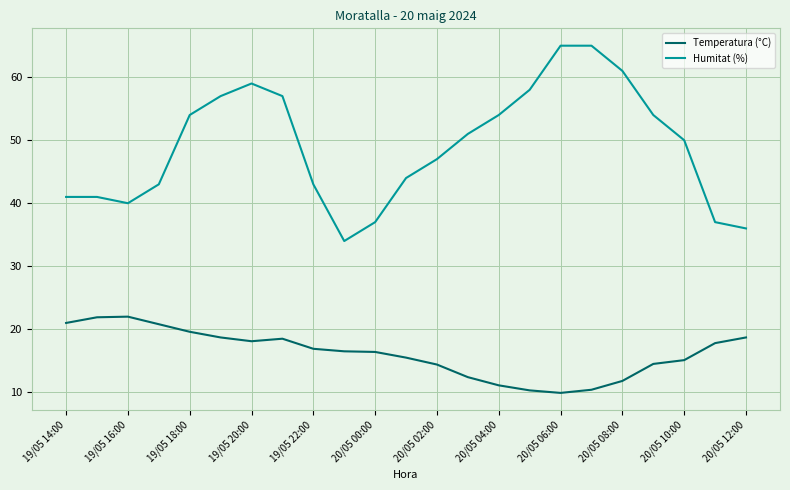

Which series has the widest spread of values?

Humitat (%)